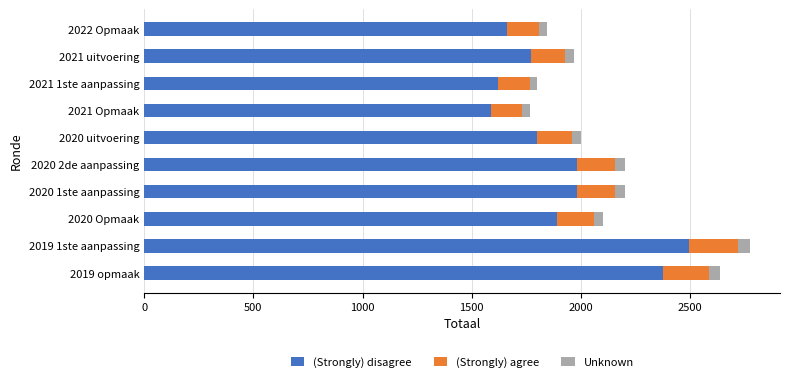

What is the minimum value for (Strongly) disagree?

1589.4